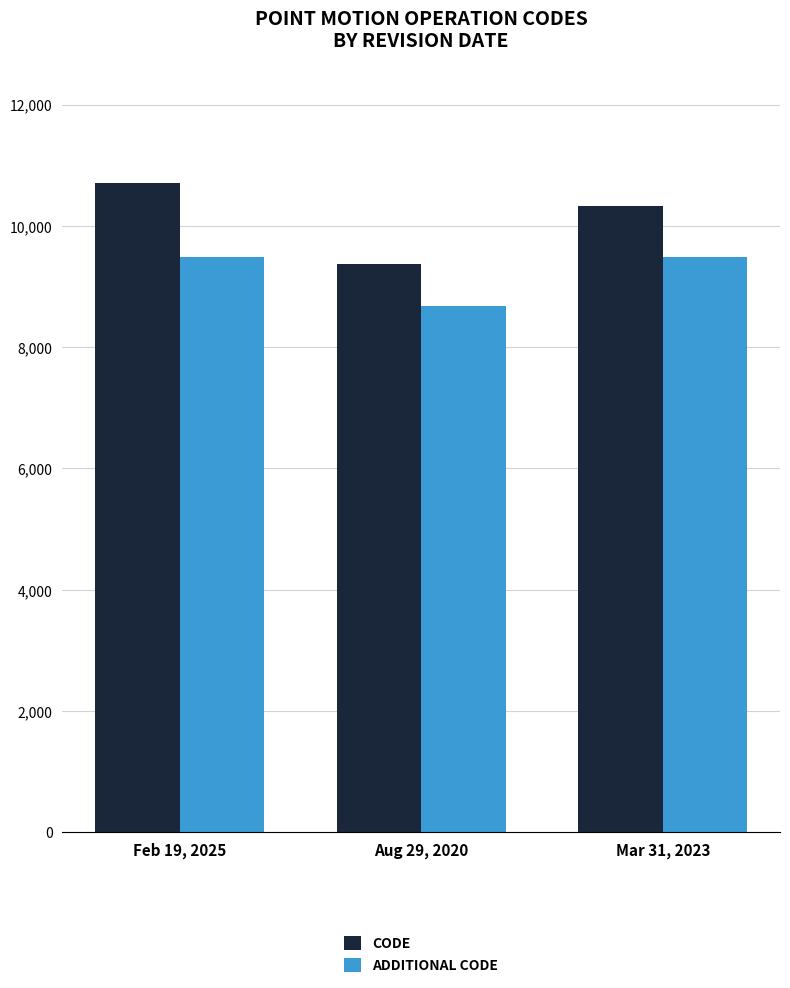

What is the label of the 2nd bar from the right?

Aug 29, 2020